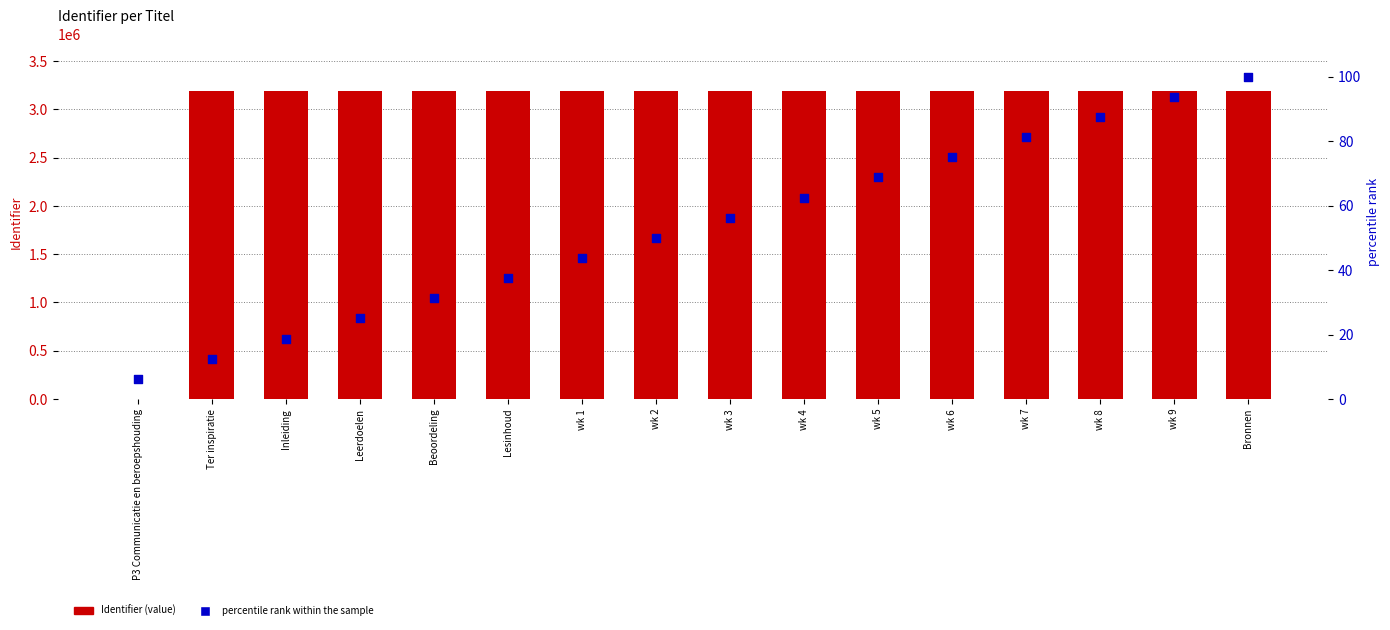

At which category is the sum across all series the highest?

Bronnen